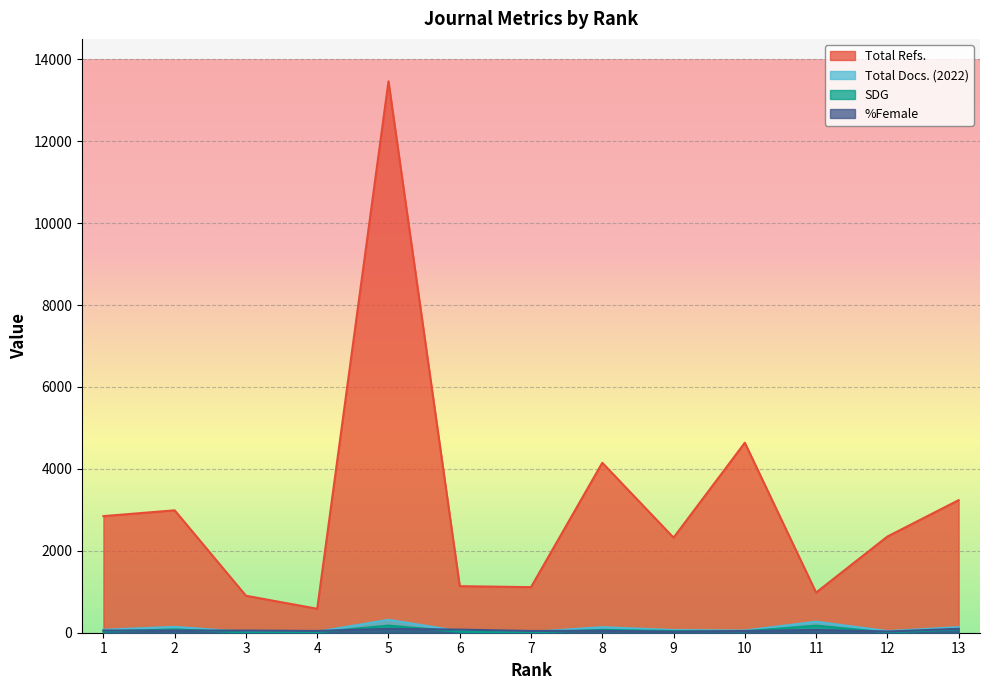

The Total Refs. series shows 13464 at 5. True or false?

True